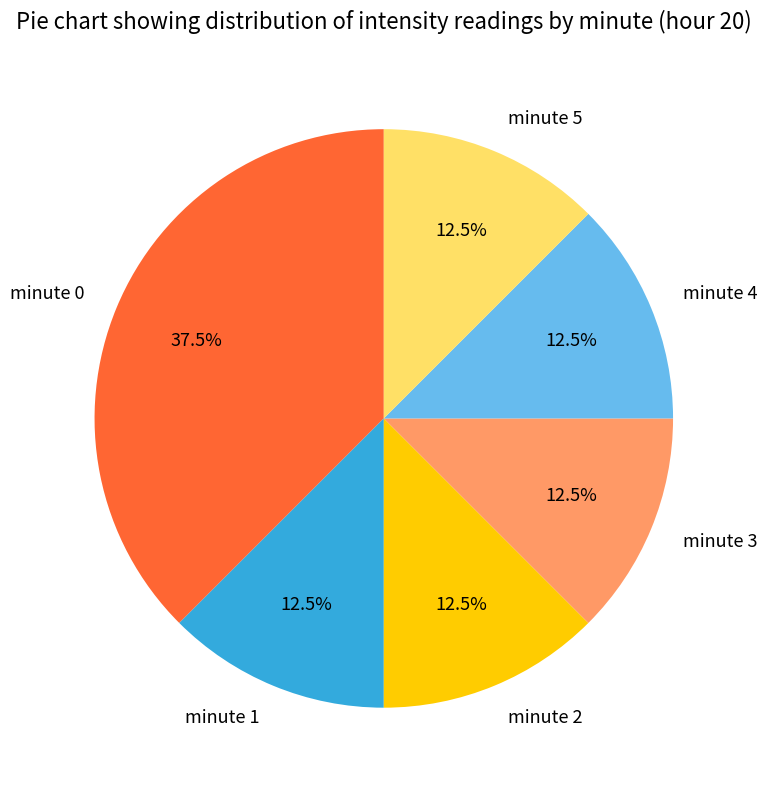

How much of the chart is everything except minute 1?

87.5%